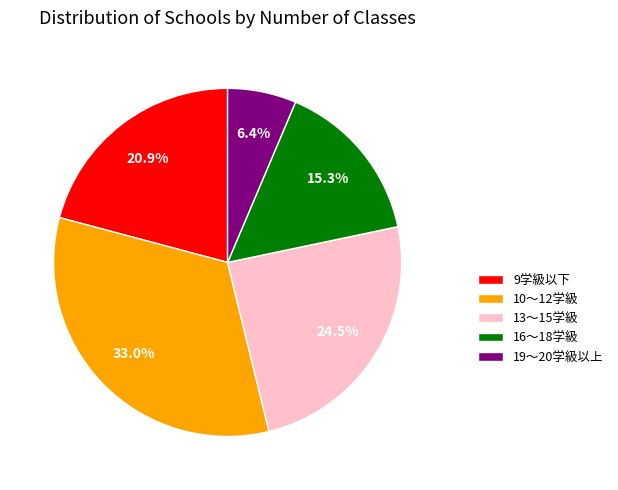

Rank the categories by value from highest to lowest.

10〜12学級, 13〜15学級, 9学級以下, 16〜18学級, 19〜20学級以上